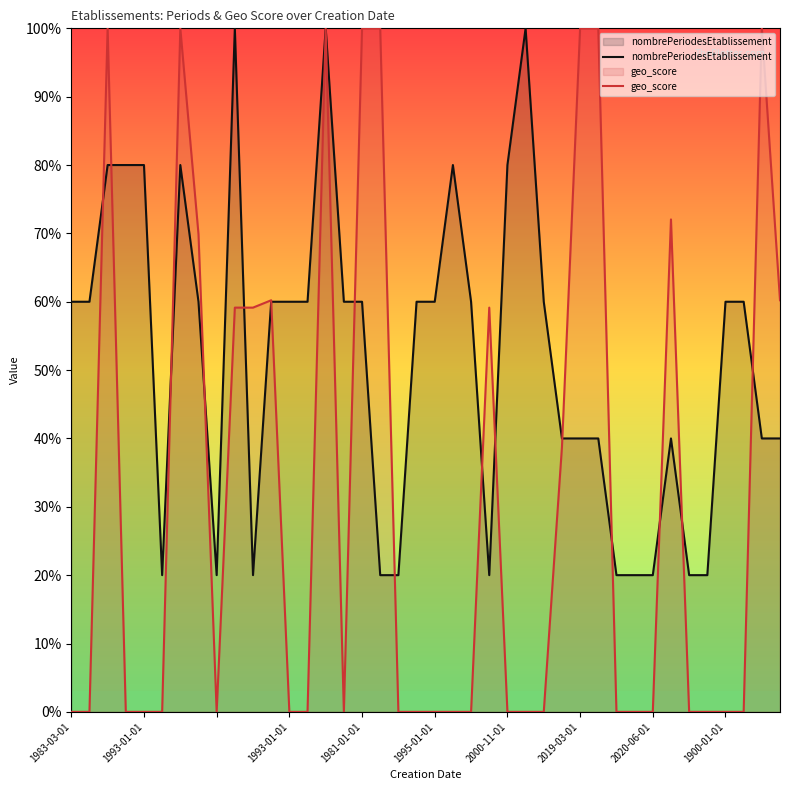

How many lines are shown in the chart?

2